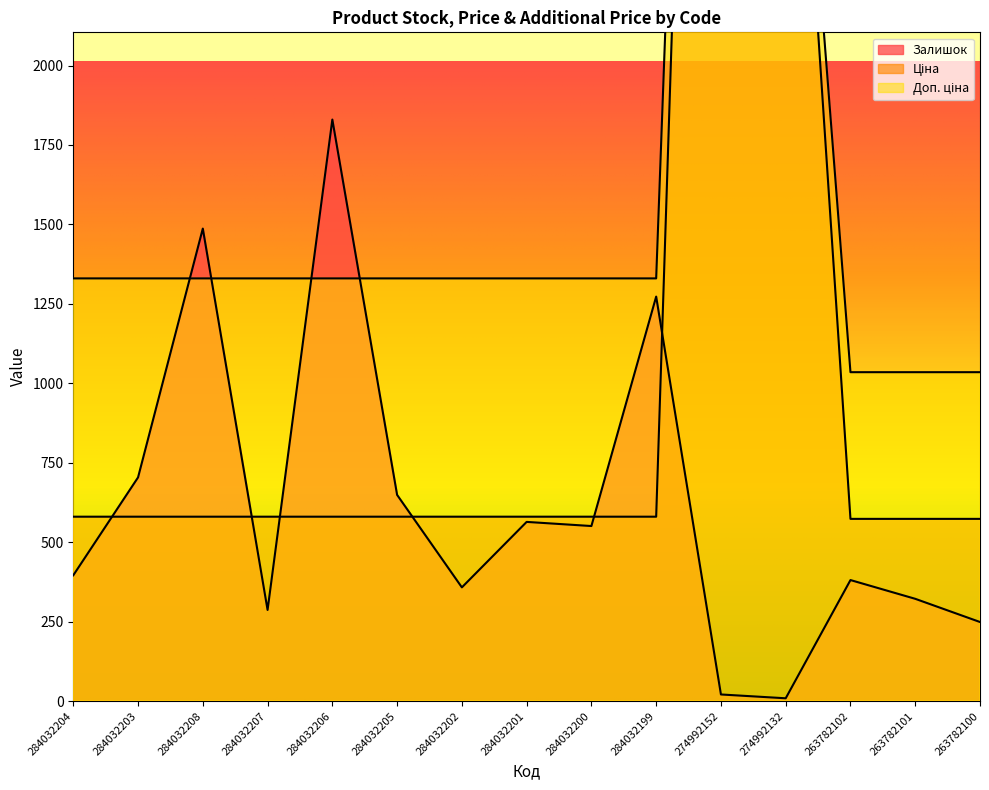

How many values in the Залишок series are below 396?

7